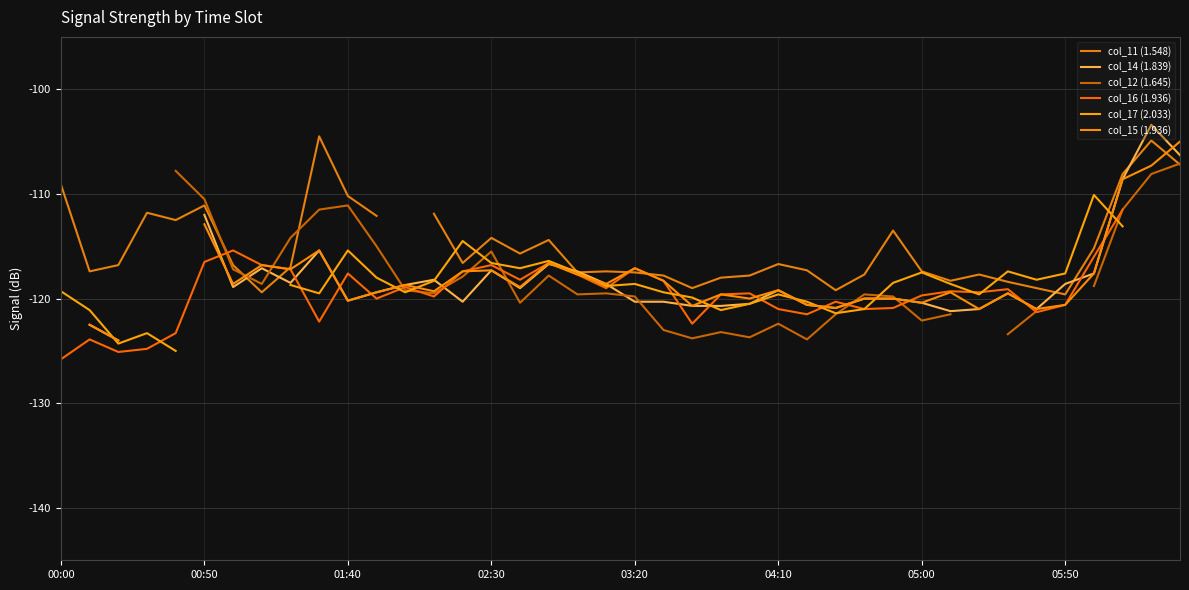

How many data points in col_14 (1.839) are above -119?

16